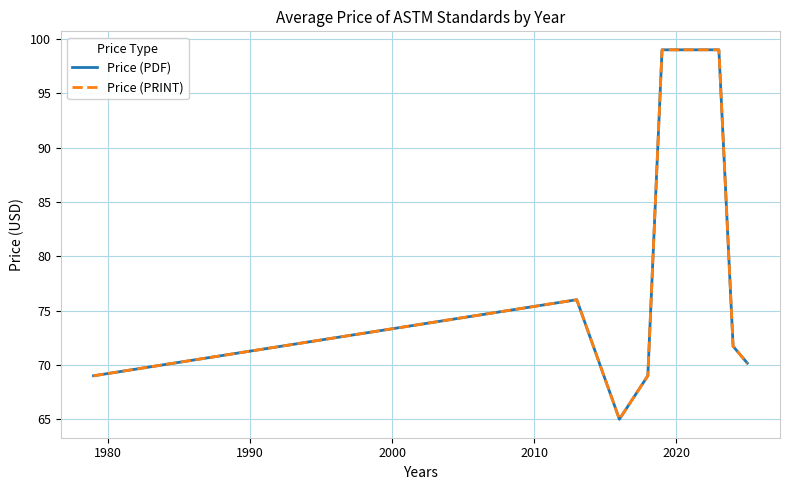

Does the chart have visible grid lines?

Yes